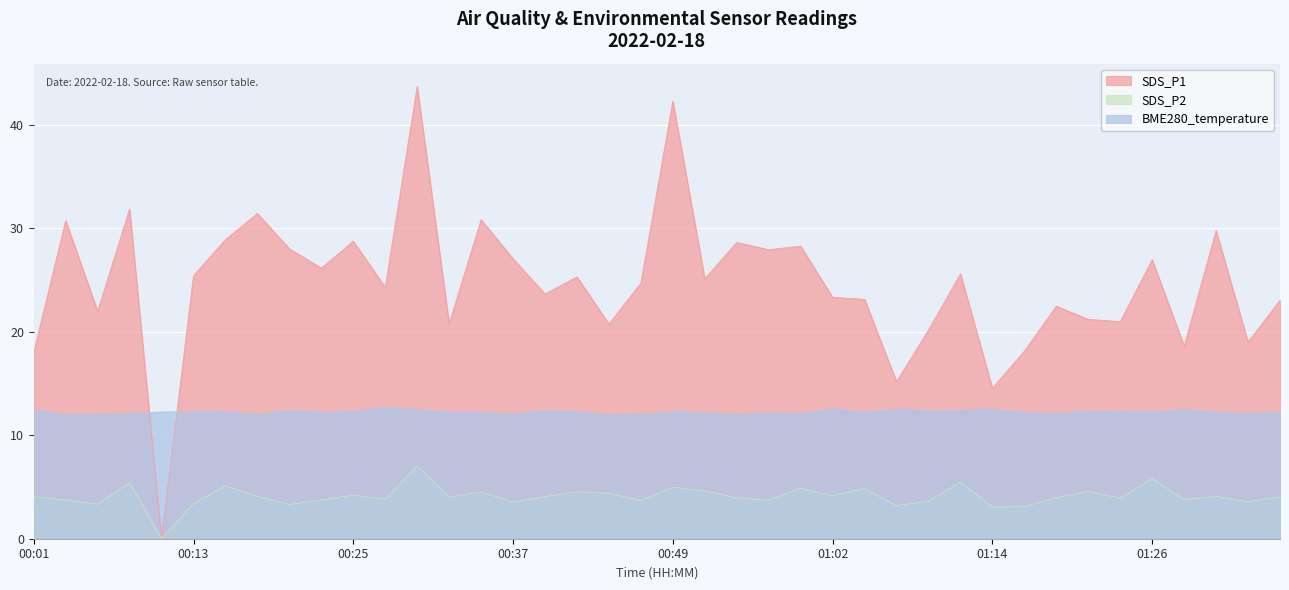

How many lines are shown in the chart?

3